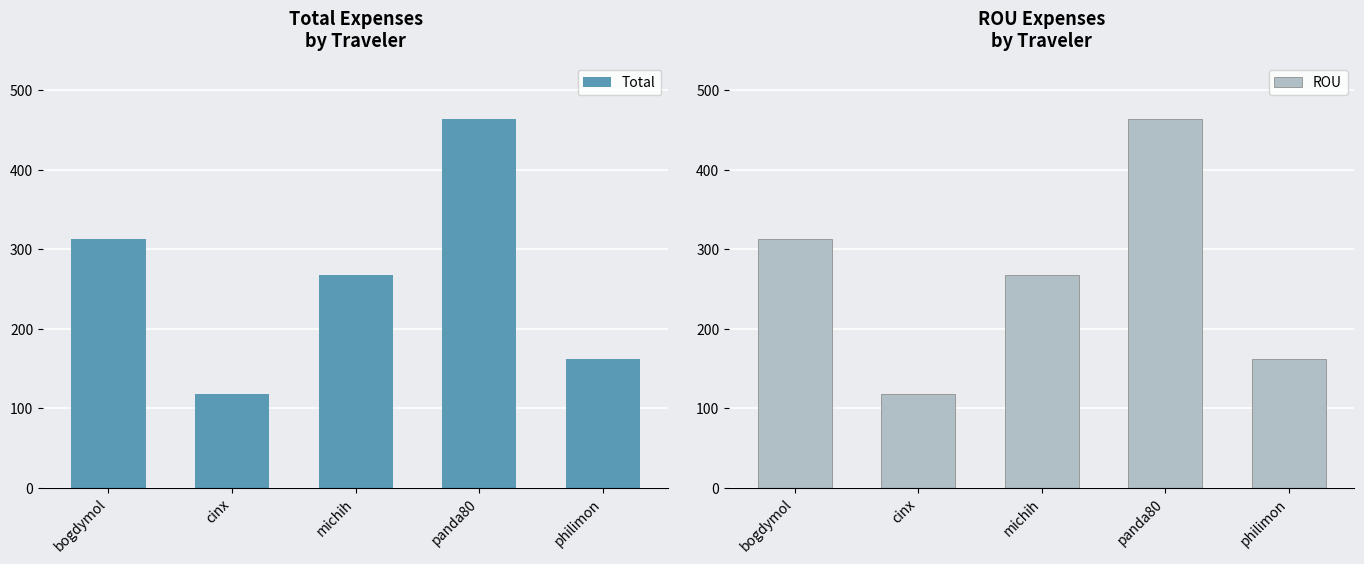

At which category is the sum across all series the highest?

panda80